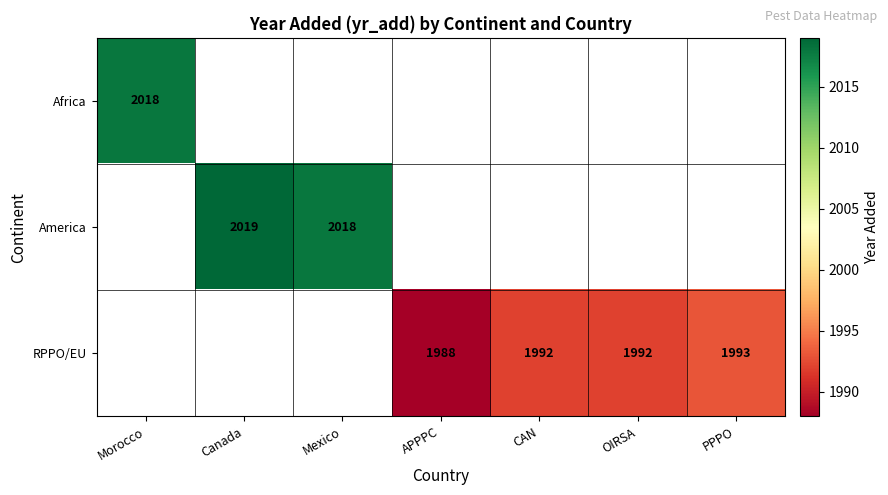

Is it true that RPPO/EU equals 1993 at PPPO?

True